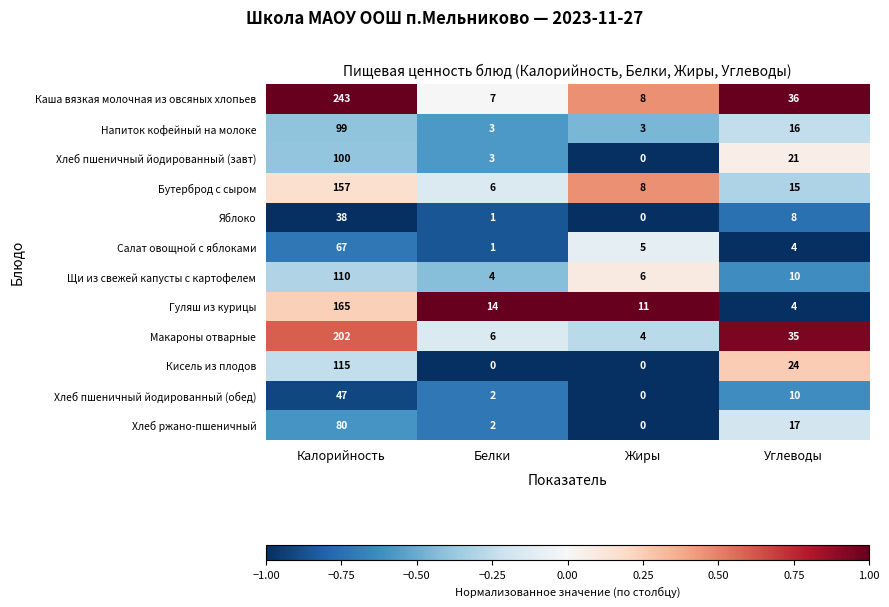

At which label is Хлеб ржано-пшеничный closest to 40?

Углеводы